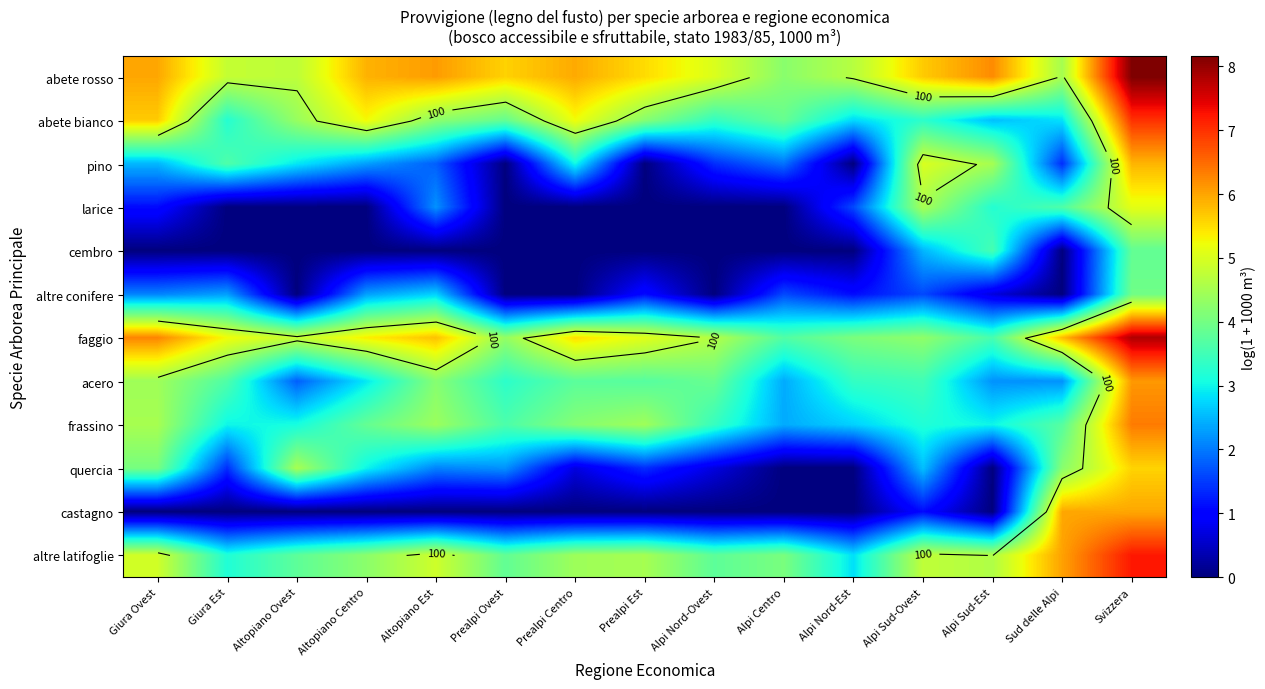

Which category has the highest value in the faggio series?

Svizzera